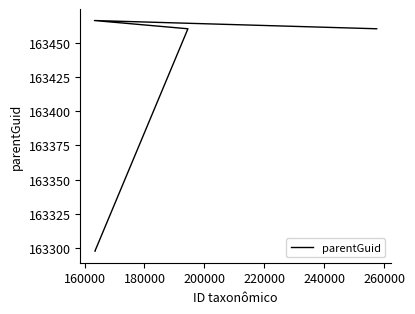

What is the value of the 2nd point from the left?

163466